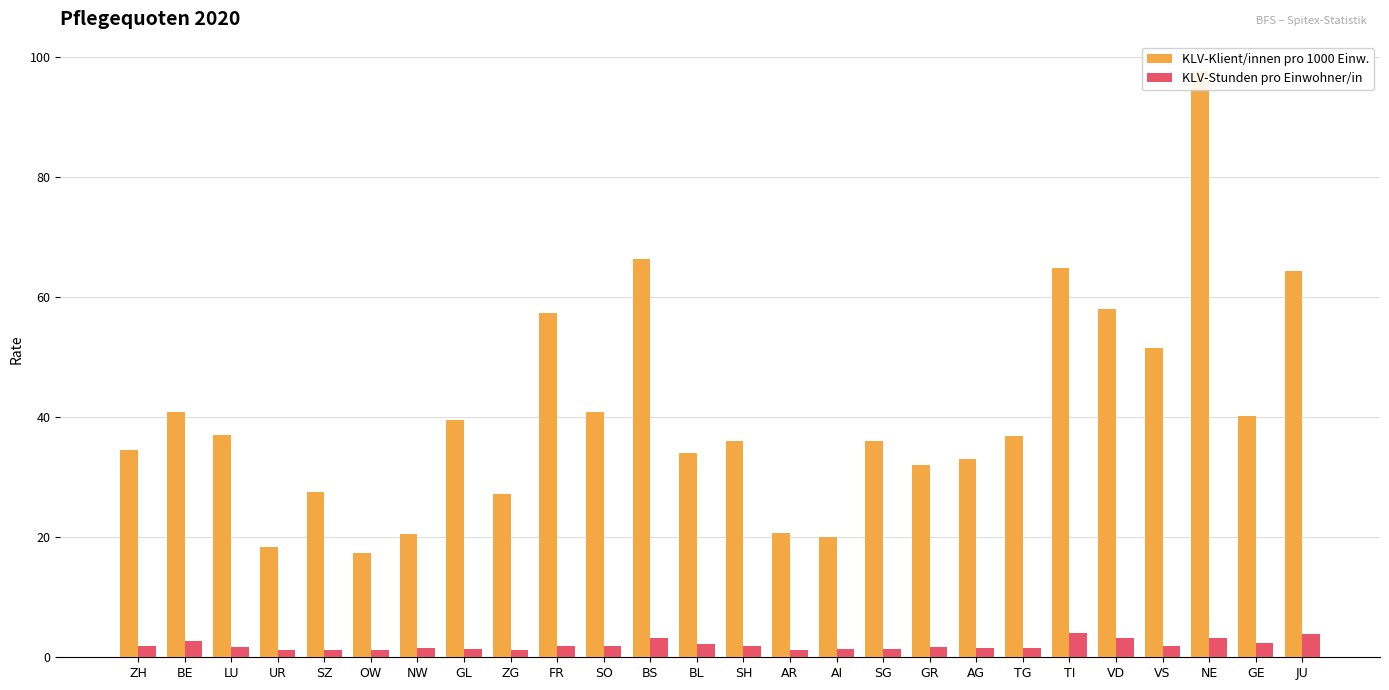

At which category is the sum across all series the highest?

NE